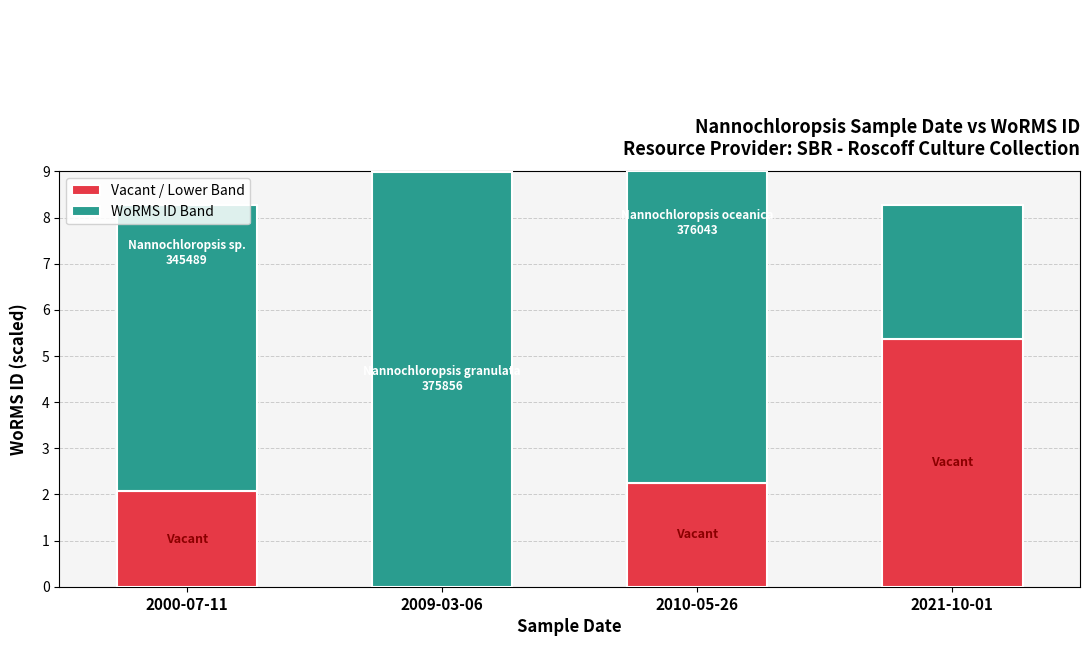

What is the sum of the Vacant / Lower Band values at 2000-07-11 and 2021-10-01?

7.4